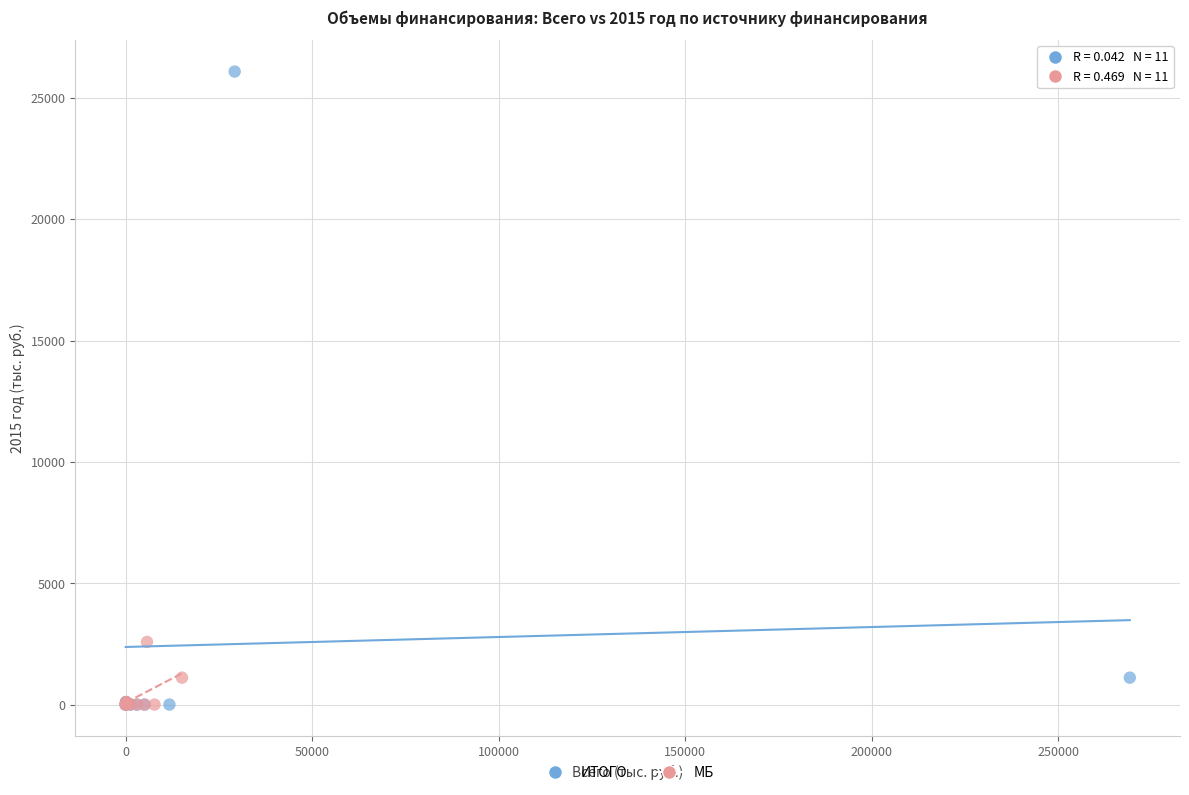

Which series has the largest Y range (max minus min)?

ИТОГО